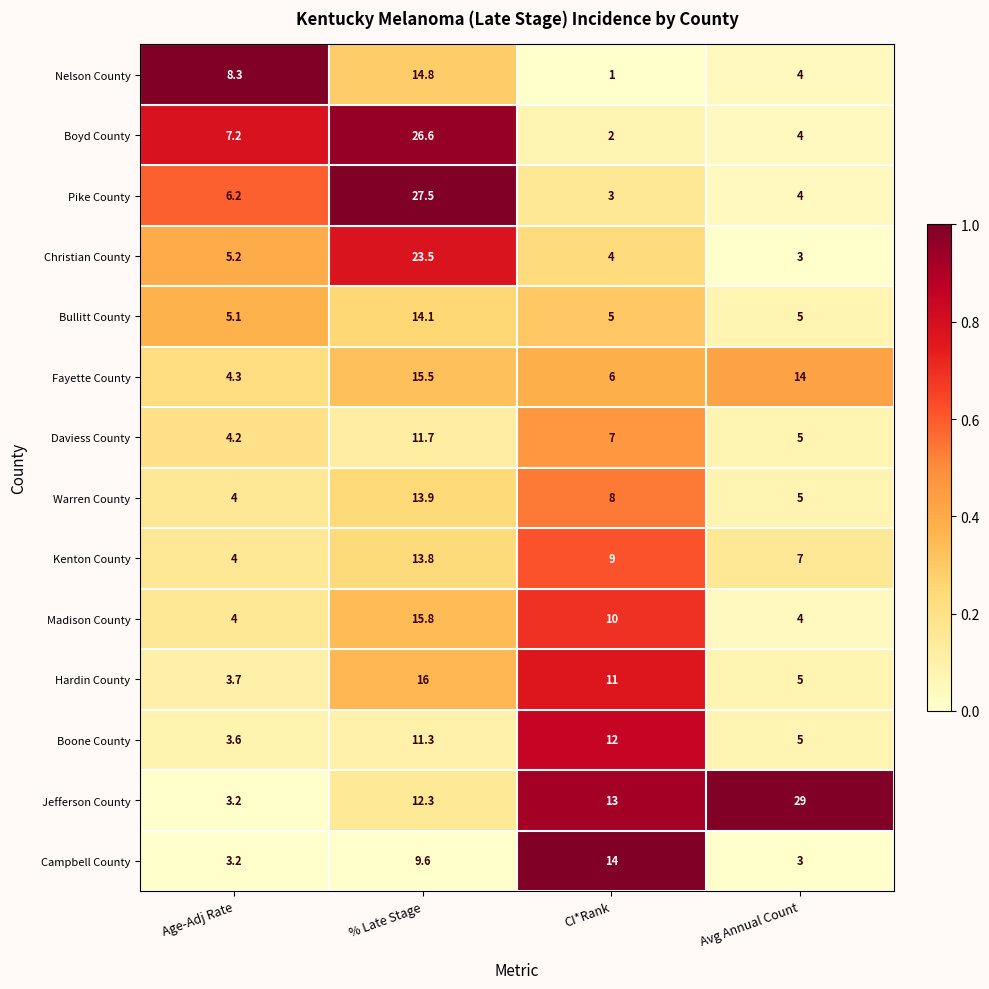

Read the Hardin County value at Avg Annual Count.

5.0